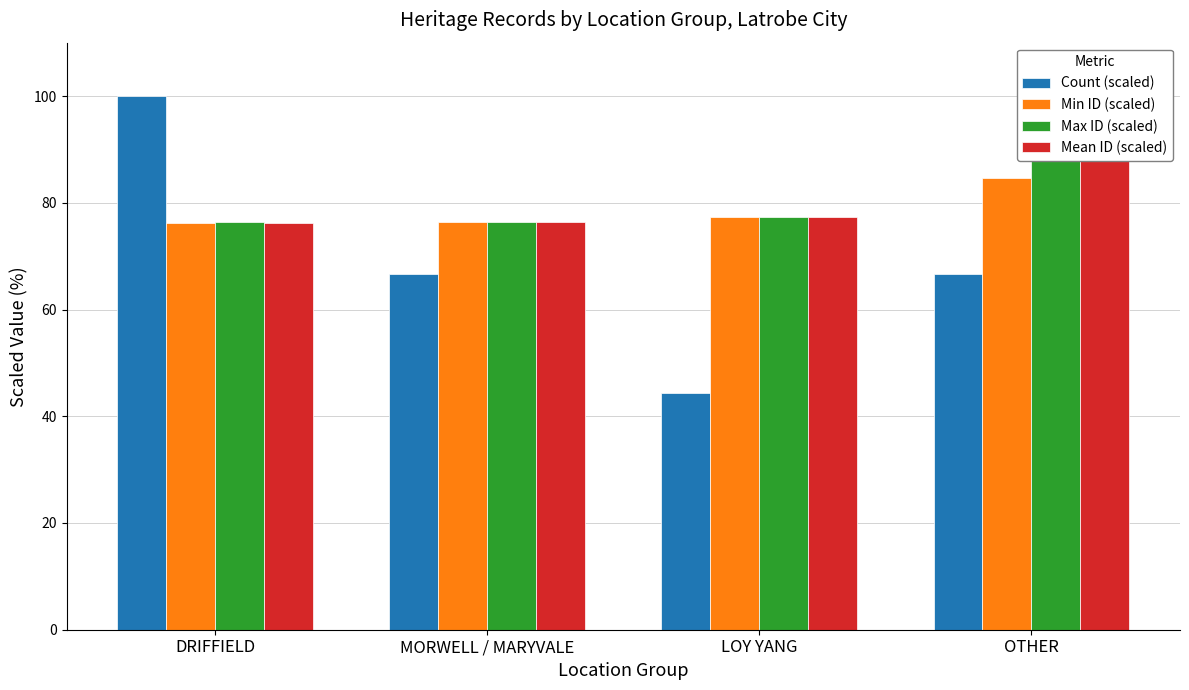

List the labels in order of Min ID (scaled) value, largest first.

OTHER, LOY YANG, MORWELL / MARYVALE, DRIFFIELD